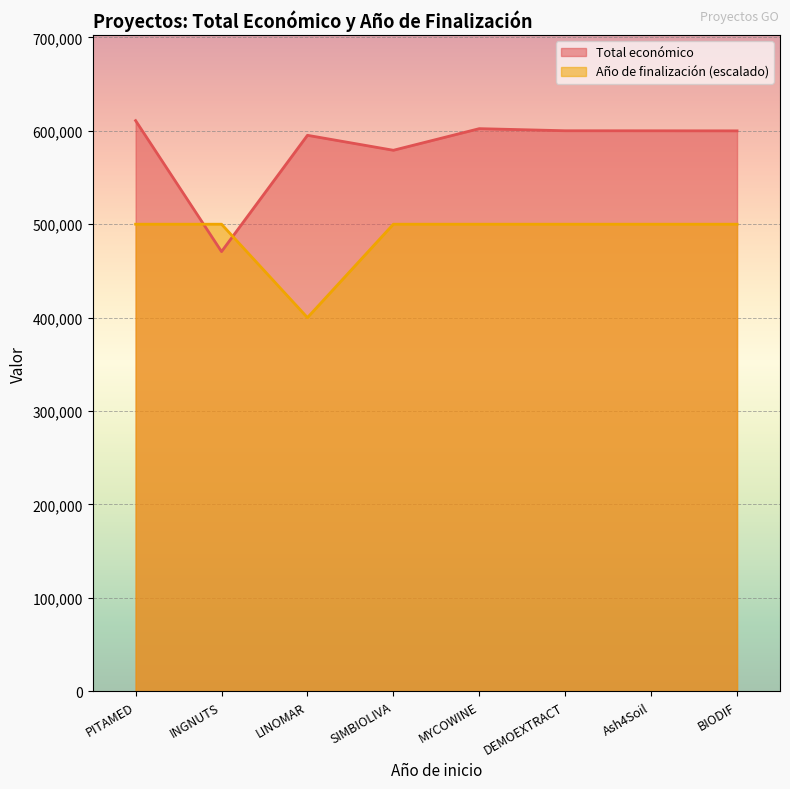

What is the sum of the Total económico values at MYCOWINE and PITAMED?

1213184.4